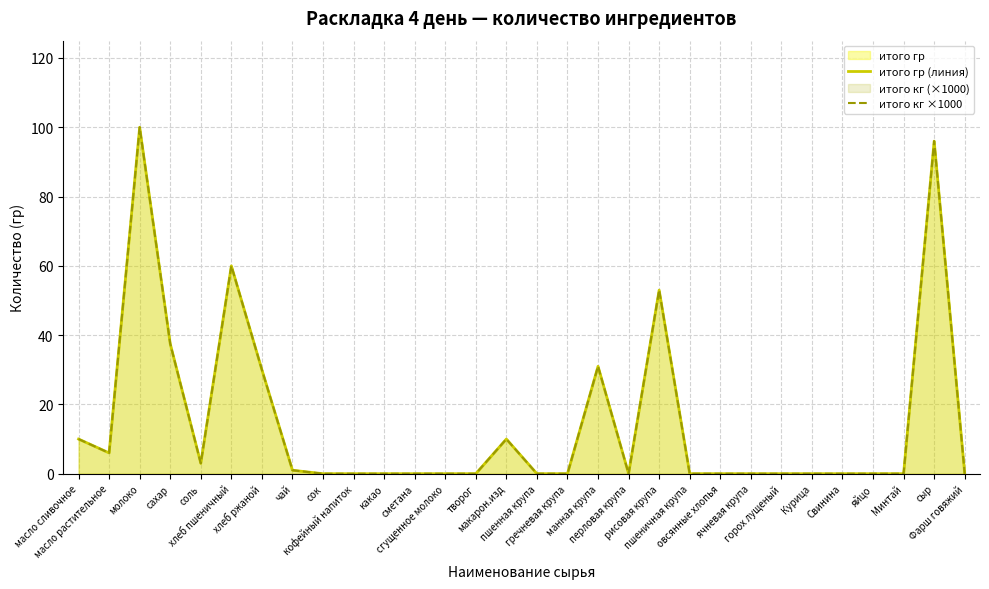

Which category has the lowest value across all series?

сок